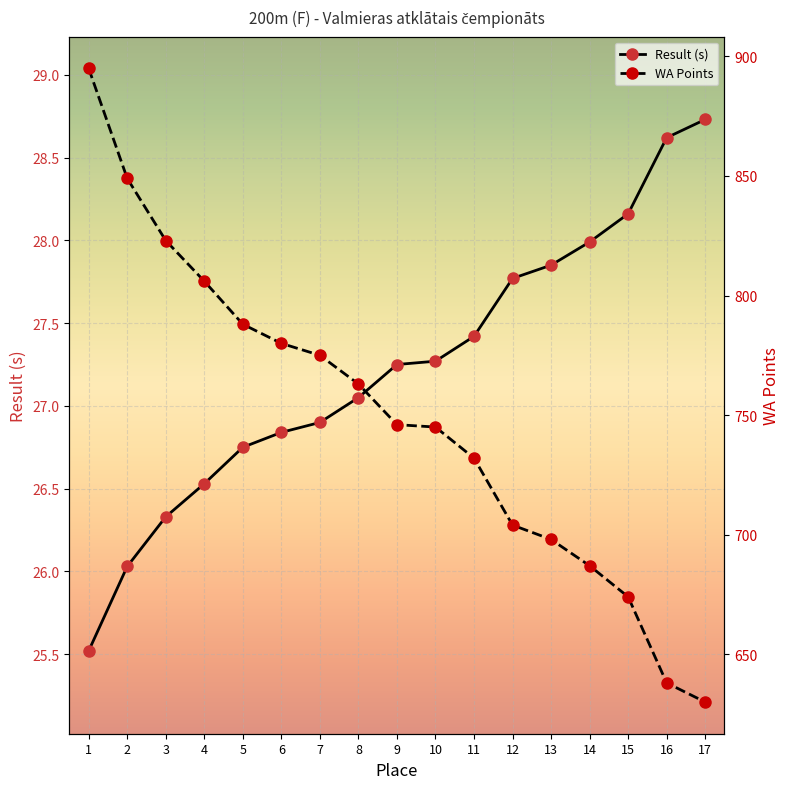

Which series has the largest total across all categories?

WA Points